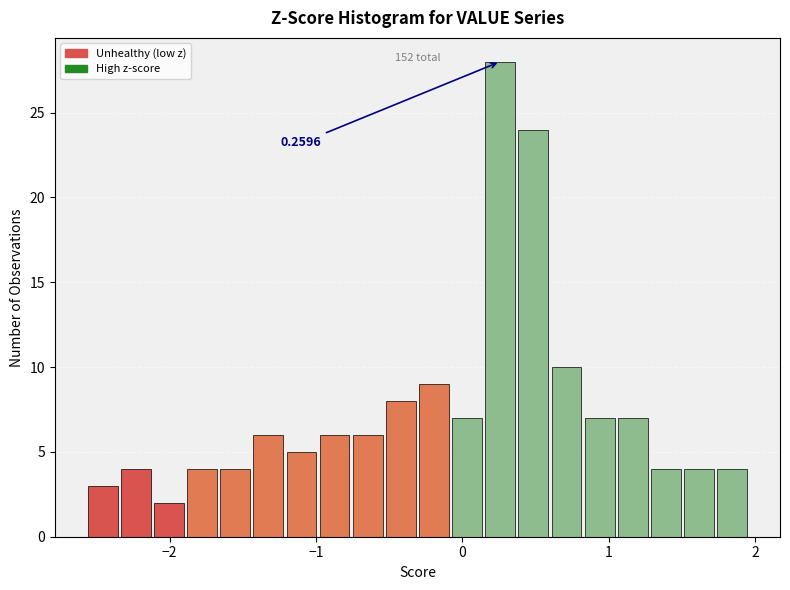

Read against the x-axis, roughly where is the centre of the tallest bar?

0.3